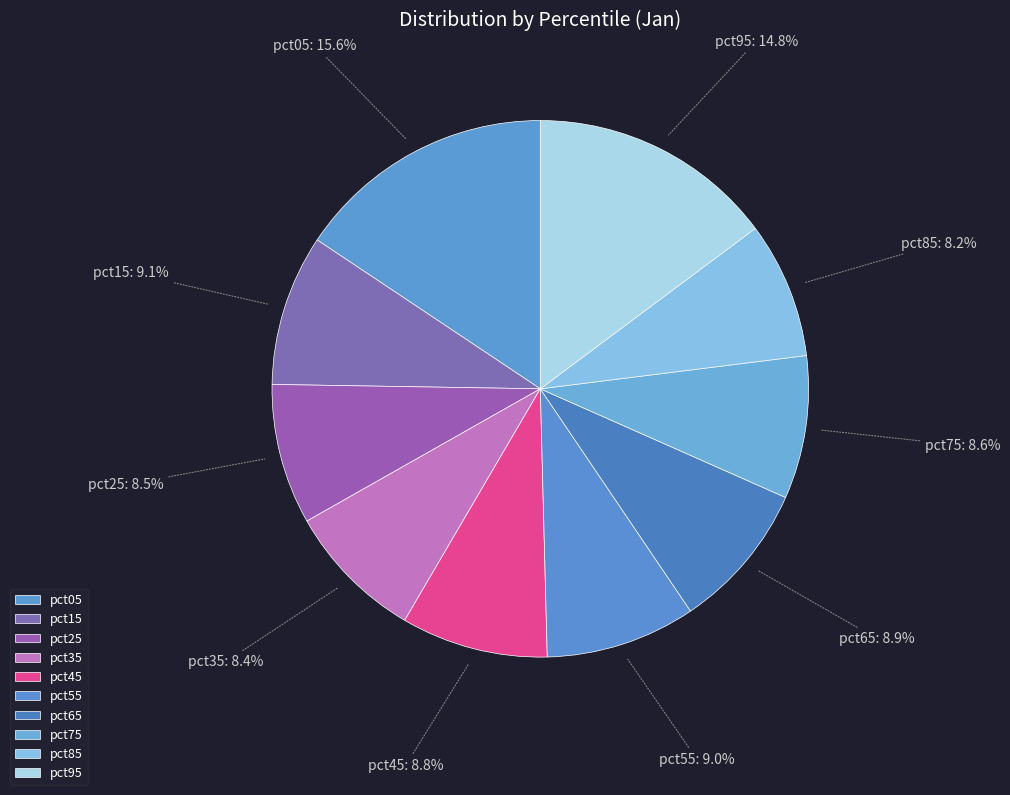

True or false: pct75 accounts for 21% of the total.

False